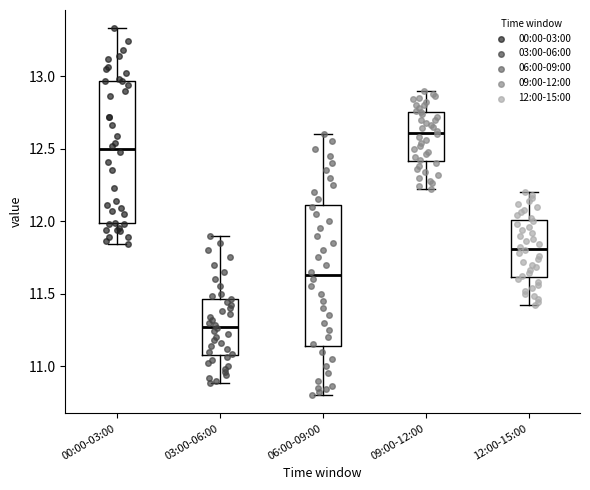

Where is the upper edge of the box for 12:00-15:00 on the y-axis? The values are not printed on the chart, so give them approximately, as read against the axis.

12.00